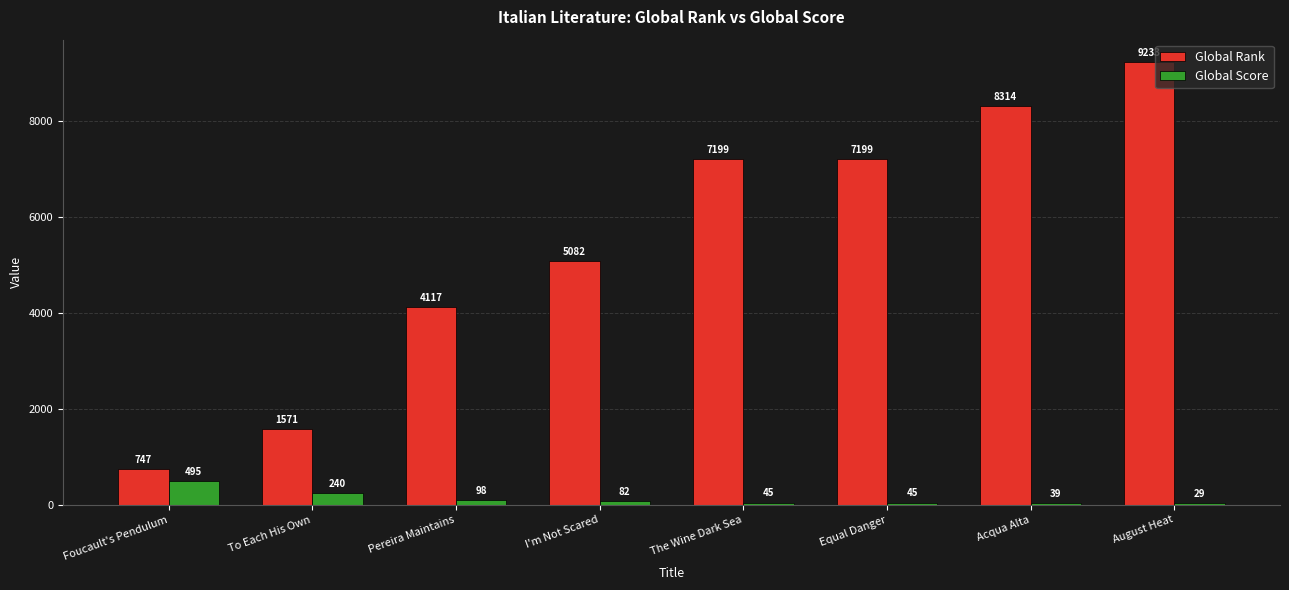

Reading left to right, extract all data points from this chart.

Global Rank: 747	1571	4117	5082	7199	7199	8314	9233
Global Score: 495	240	98	82	45	45	39	29